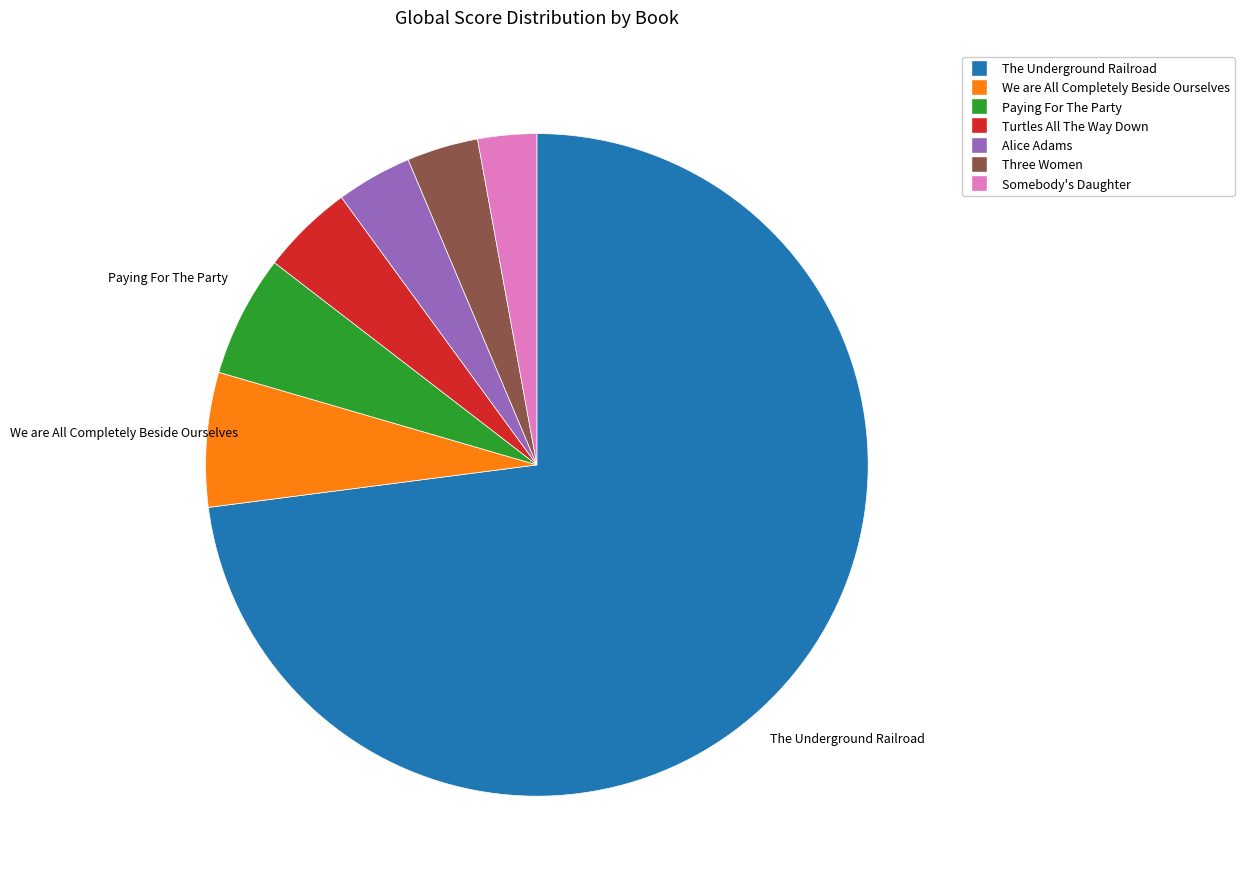

Approximately how many times larger is the value at Alice Adams compared to Somebody's Daughter?

1.3